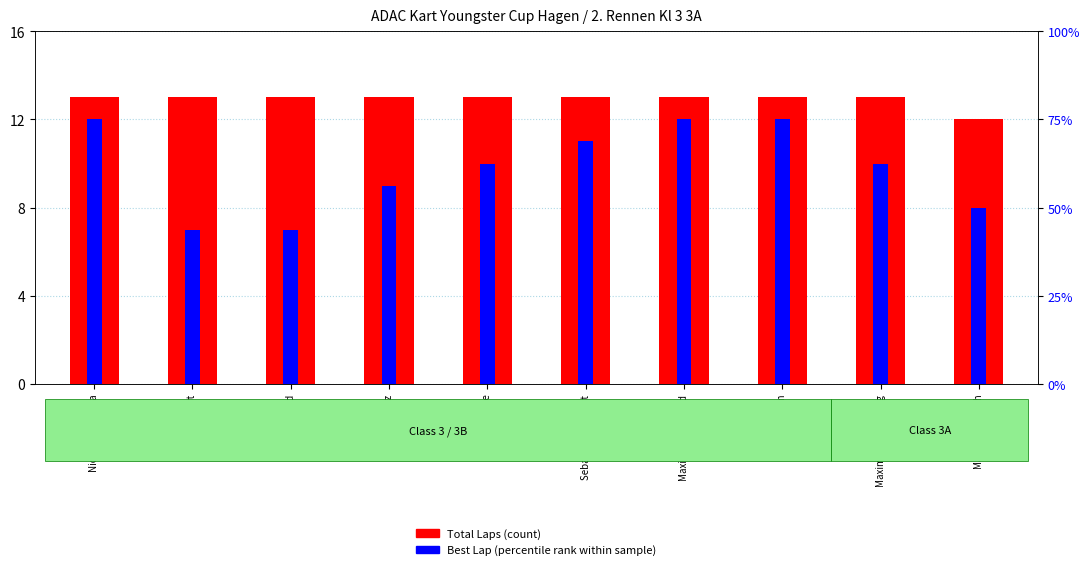

What is the value of the Total Laps (count) bar at the 2nd from the left?

13.0